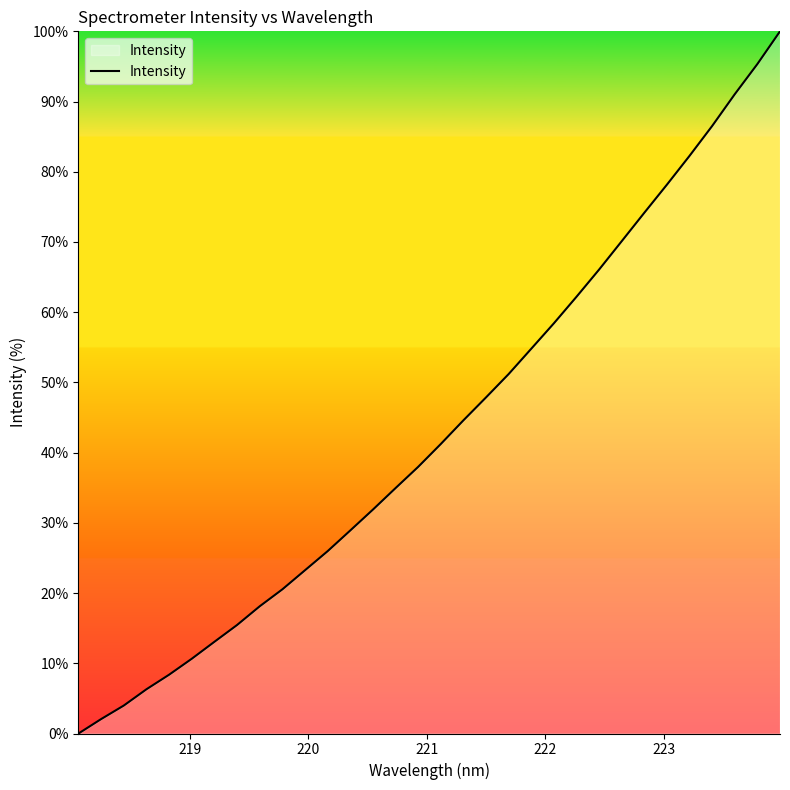

What is the greatest value displayed?

100.0